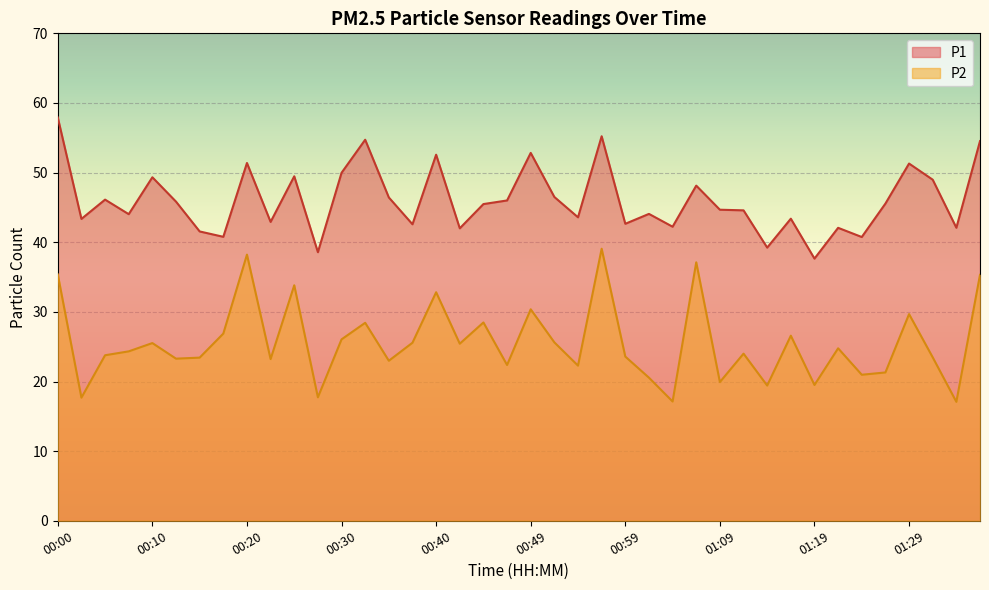

What is the difference between the P2 values at 01:04 and 00:44?

11.4